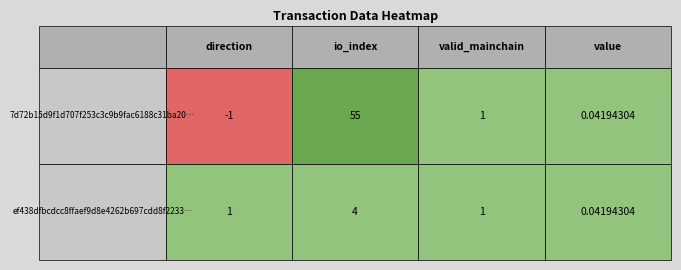

Which series has the largest total across all categories?

7d72b15d9f1d707f253c3c9b9fac6188c31ba20